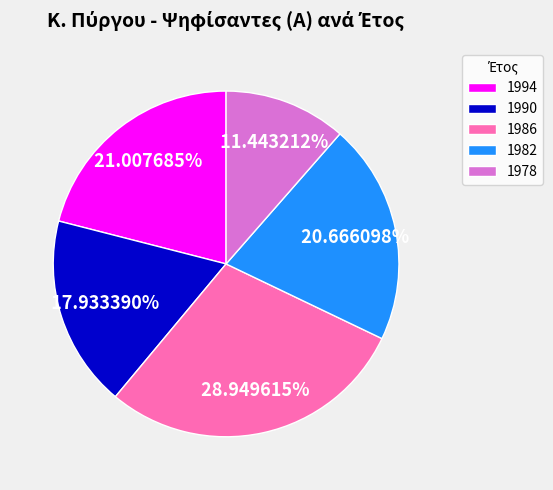

Does 1994 account for over 50% of the chart?

No